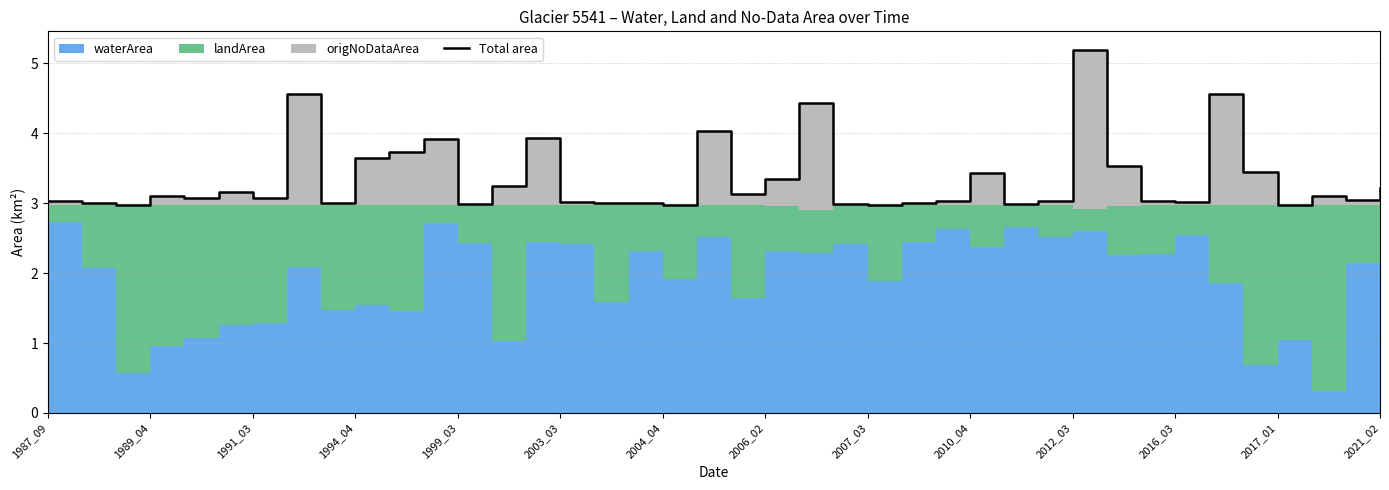

Which has a higher value, 35 or 1994_04?

35